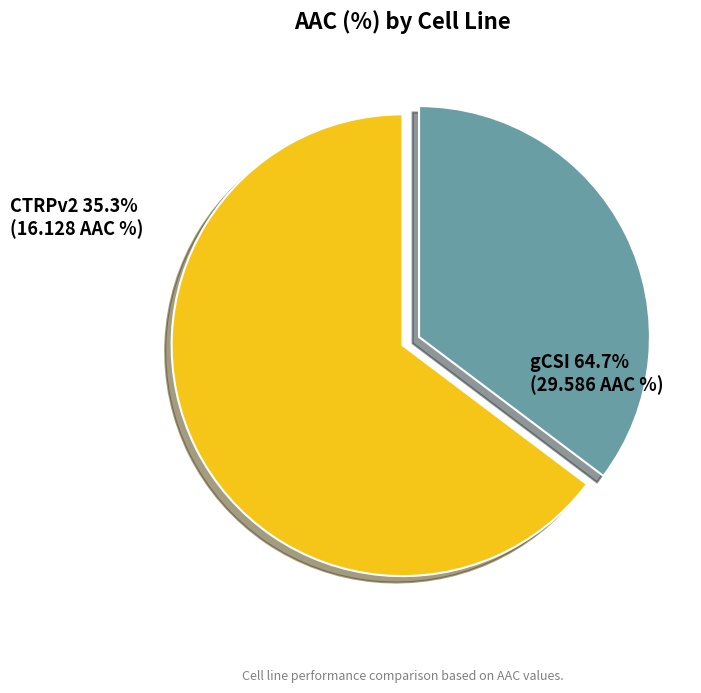

Does any single category account for the majority?

Yes